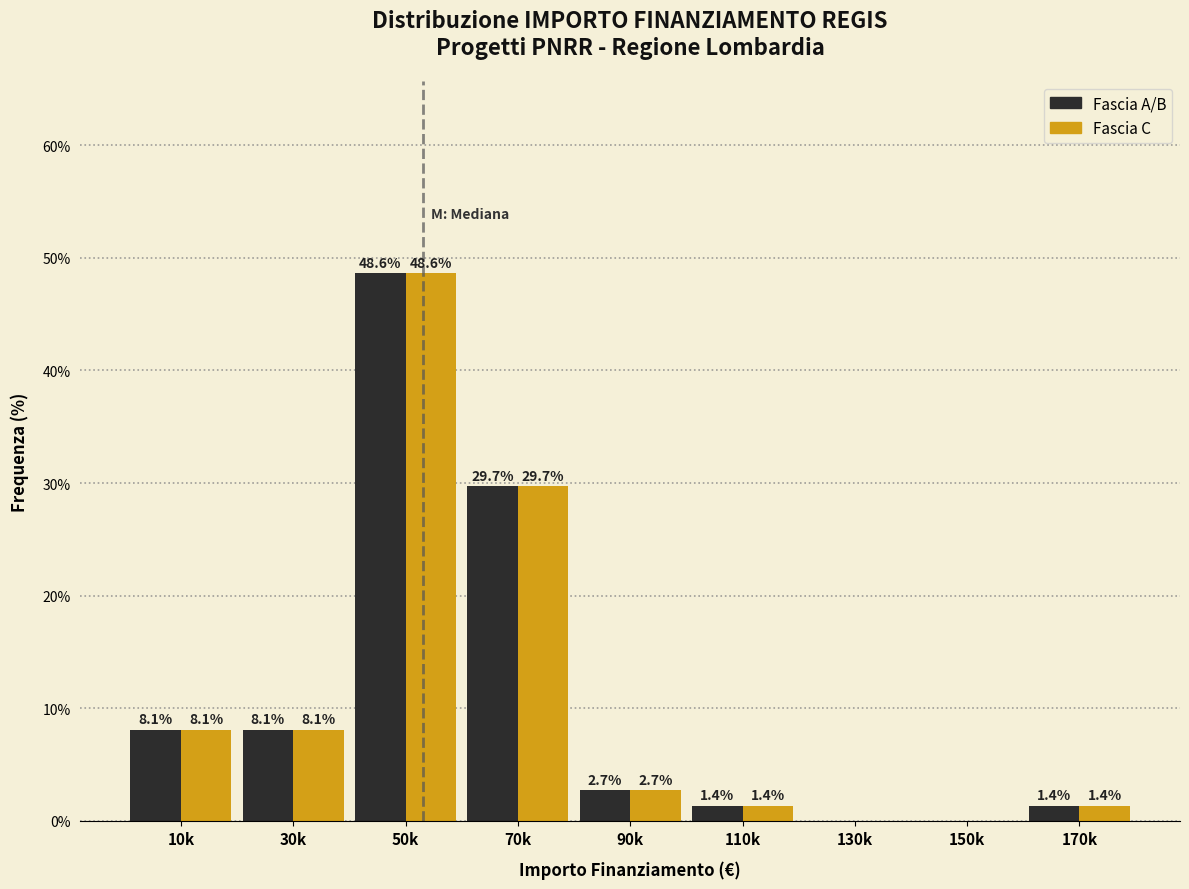

What is the greatest value displayed?

48.6